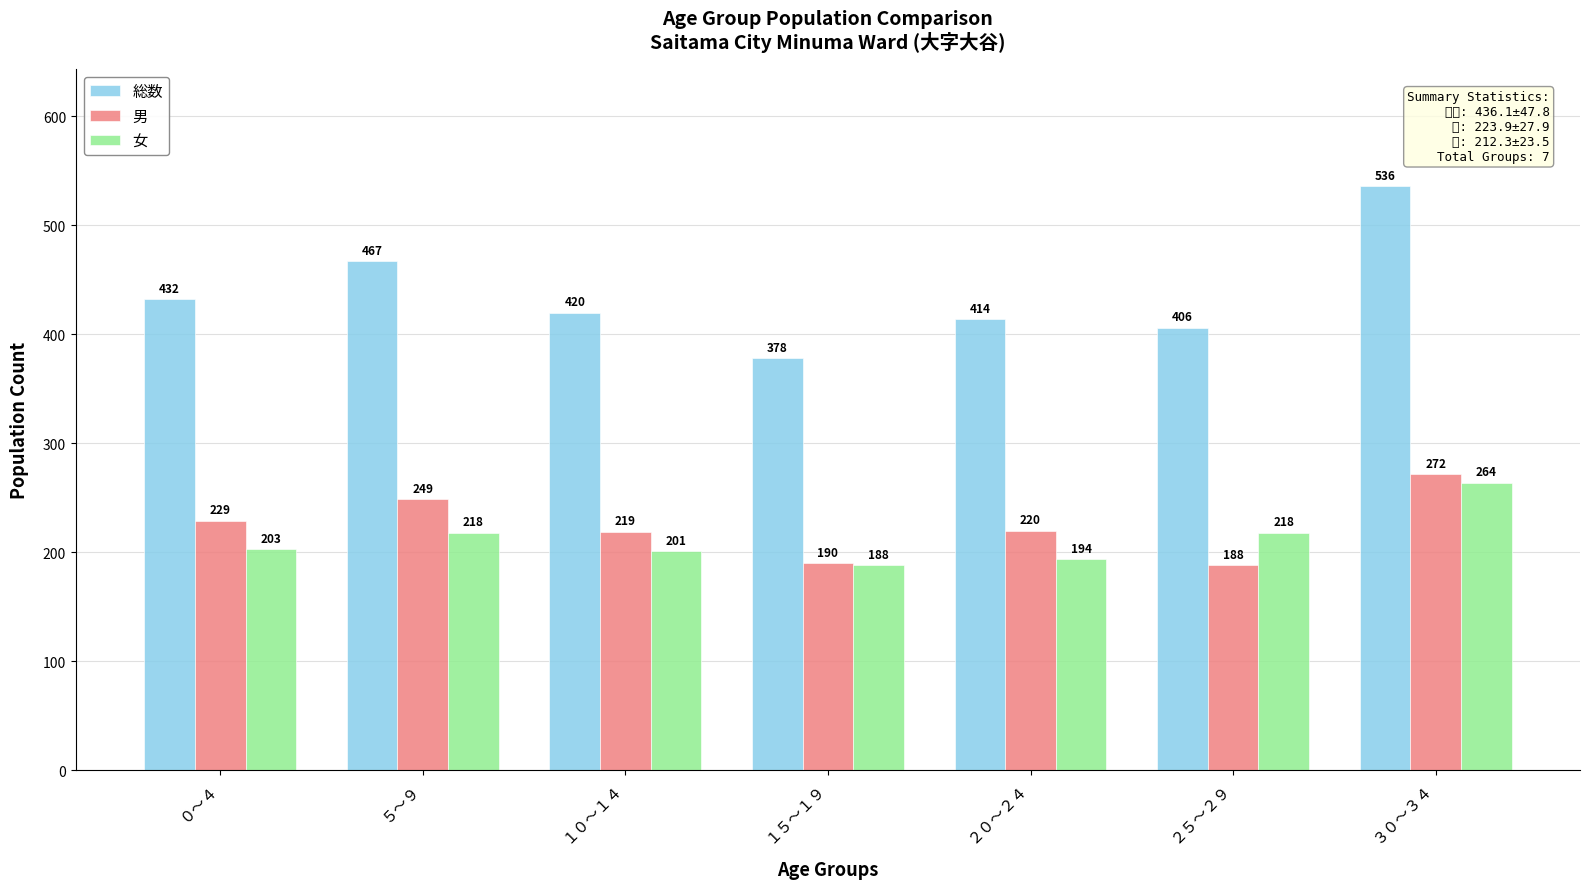

Which series has the largest total across all categories?

総数